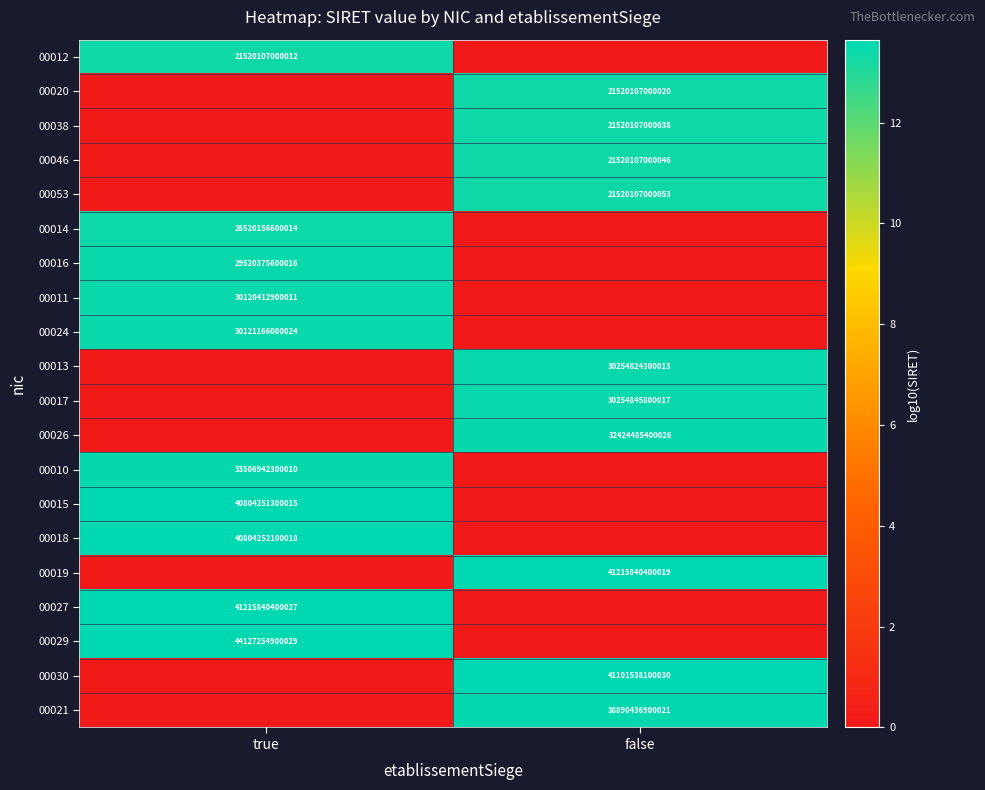

Is it true that 00010 equals 51885175023824 at true?

False